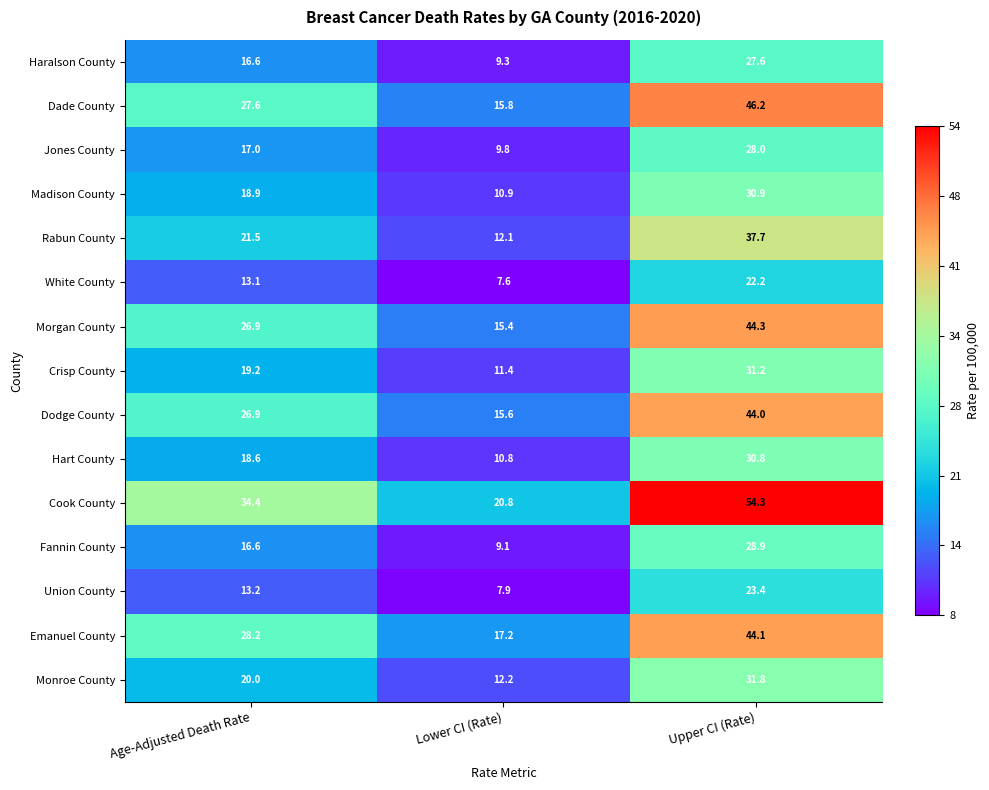

Which series changed the most between Lower CI (Rate) and Upper CI (Rate)?

Cook County